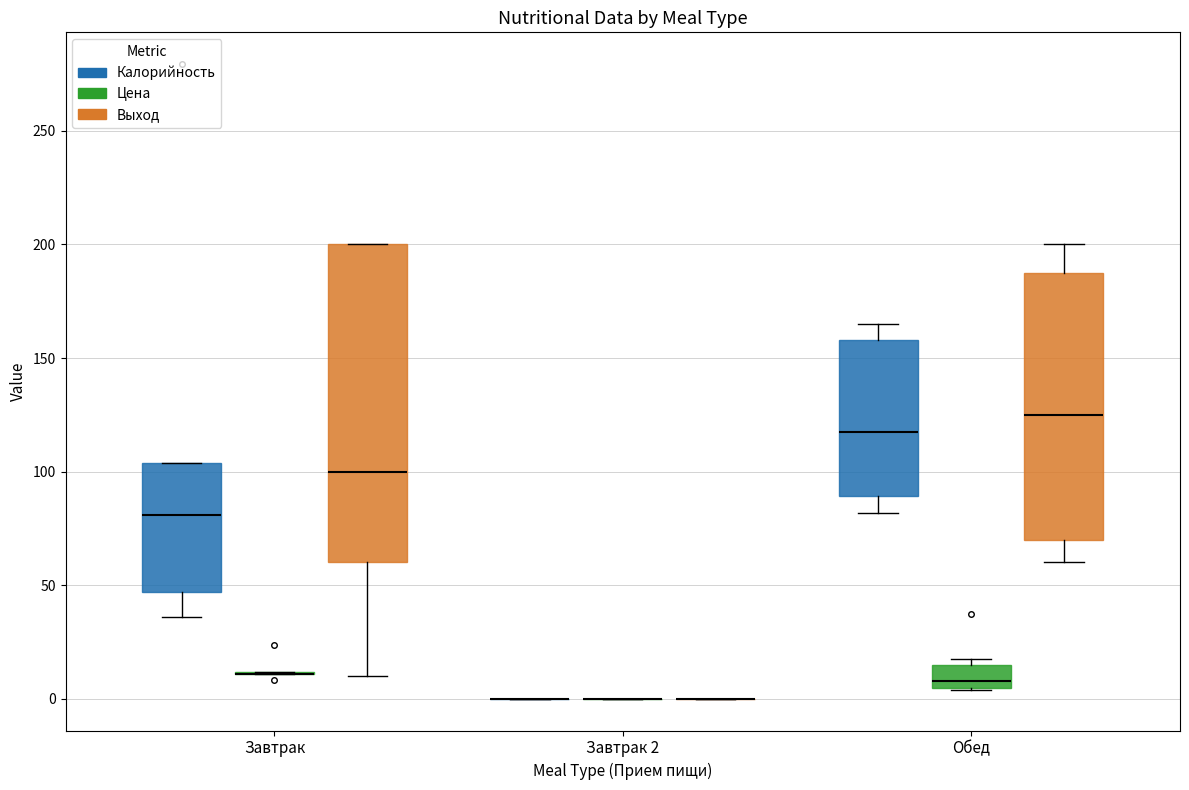

Comparing the boxes themselves (not the whiskers), which one is the tallest?

Завтрак (Выход)